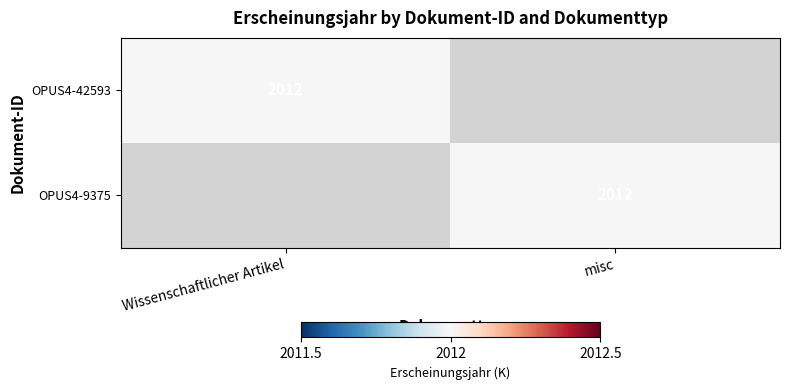

At how many categories does at least one series exceed 661?

2